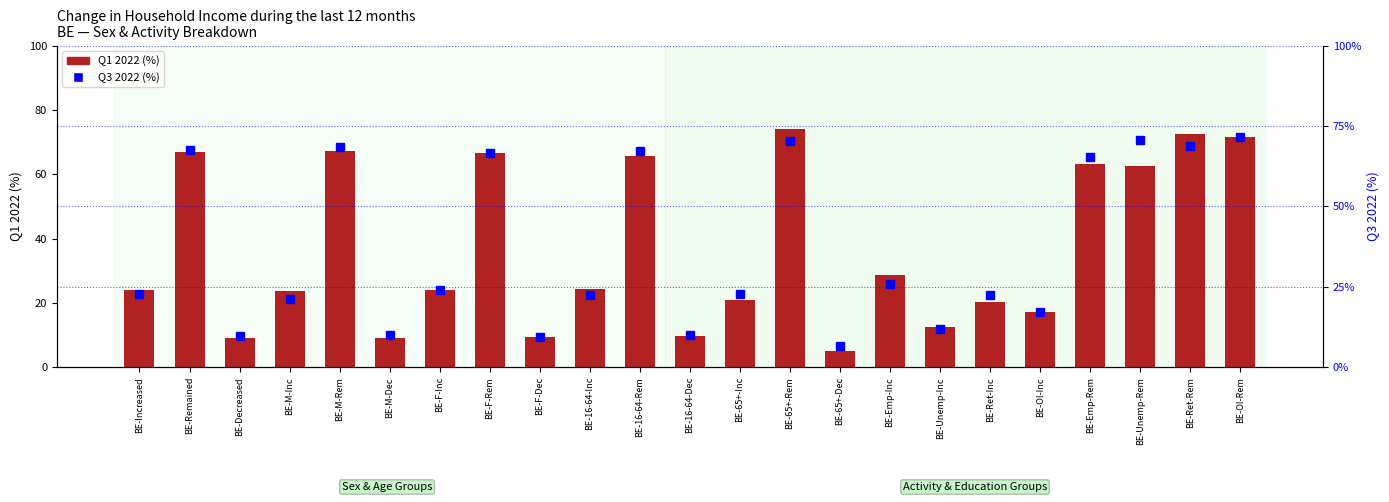

What is the lowest value of the Q3 2022 (%) series?

6.8